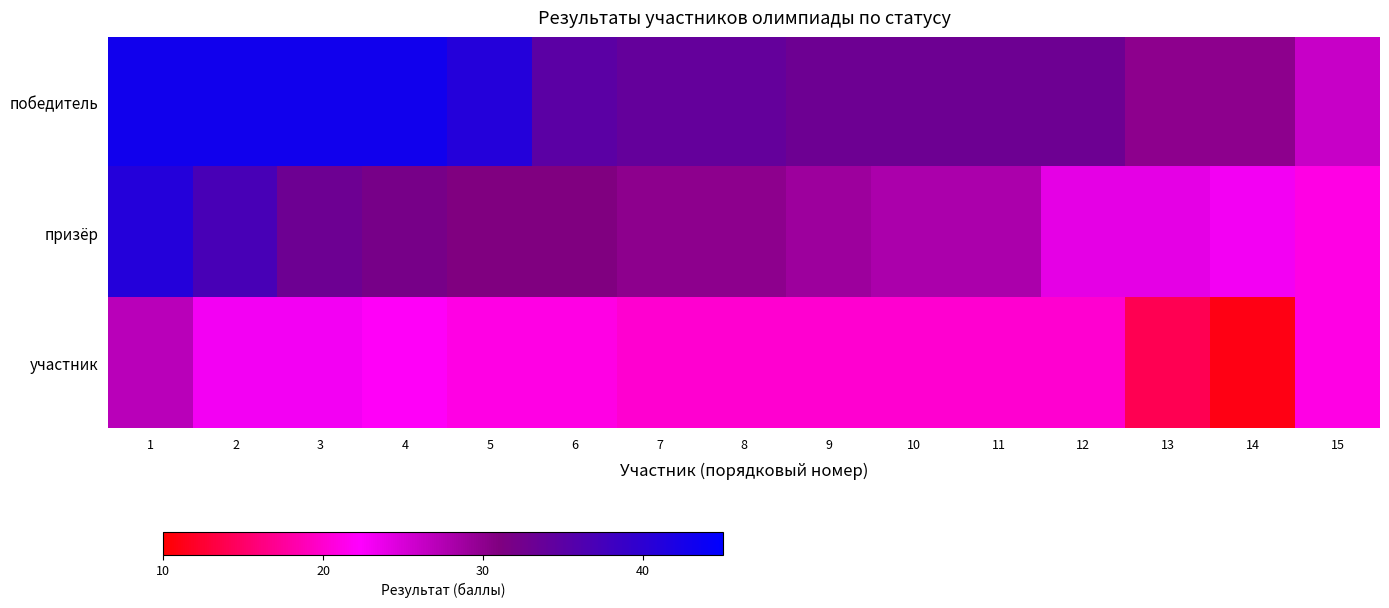

Reading left to right, list all the values displayed in this chart.

победитель: 1=43	2=43	3=43	4=43	5=41	6=35	7=34	8=34	9=33	10=33	11=33	12=33	13=30	14=30	15=26
призёр: 1=41	2=37	3=33	4=32	5=31	6=31	7=30	8=30	9=29	10=28	11=28	12=24	13=24	14=23	15=21
участник: 1=27	2=23	3=23	4=22	5=21	6=21	7=20	8=20	9=20	10=20	11=20	12=20	13=14	14=11	15=21